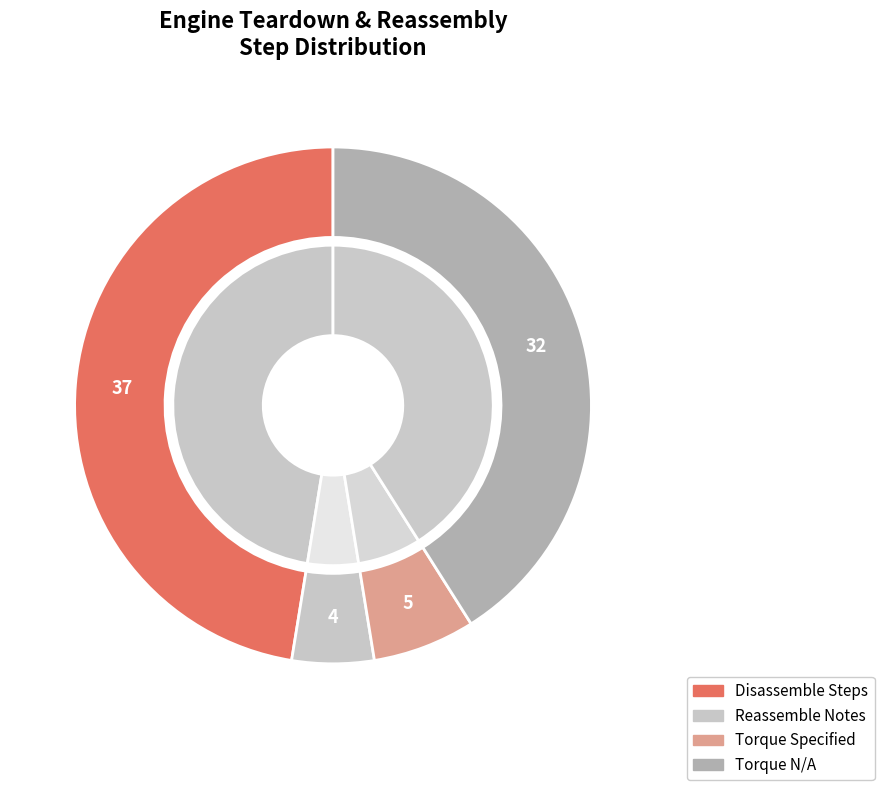

The Unplug slice represents 24% of the pie. True or false?

False